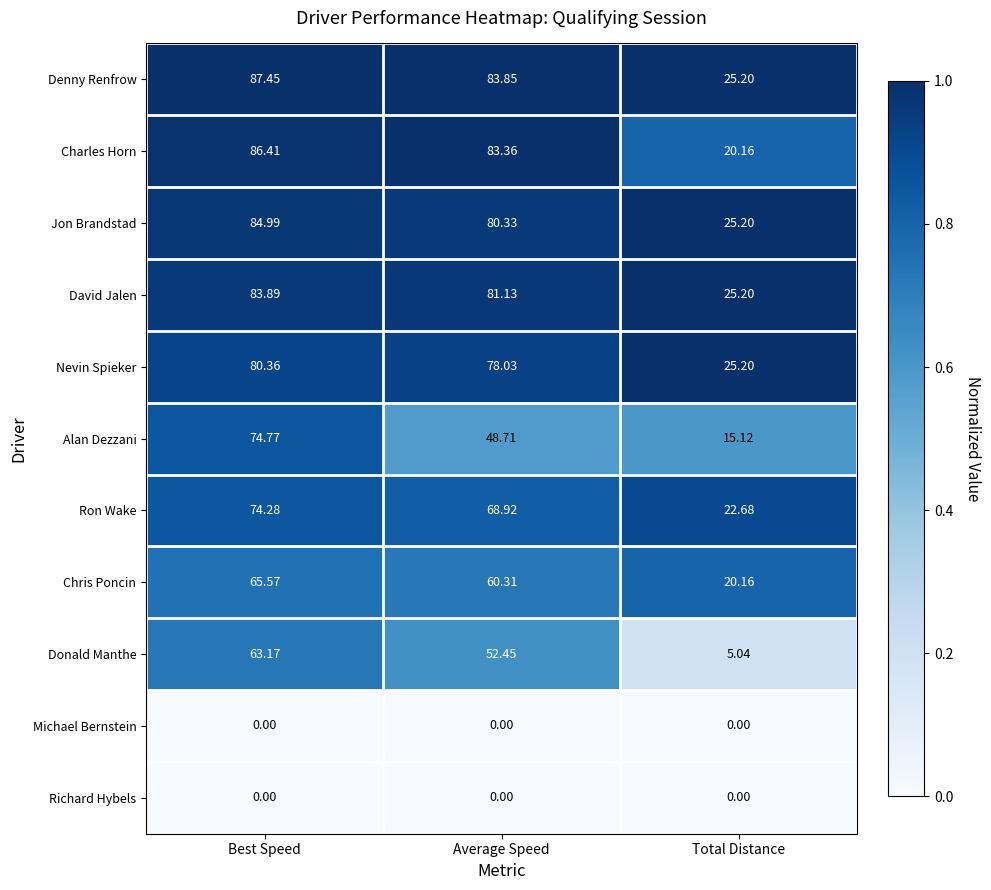

List the labels in order of Chris Poncin value, largest first.

Best Speed, Average Speed, Total Distance